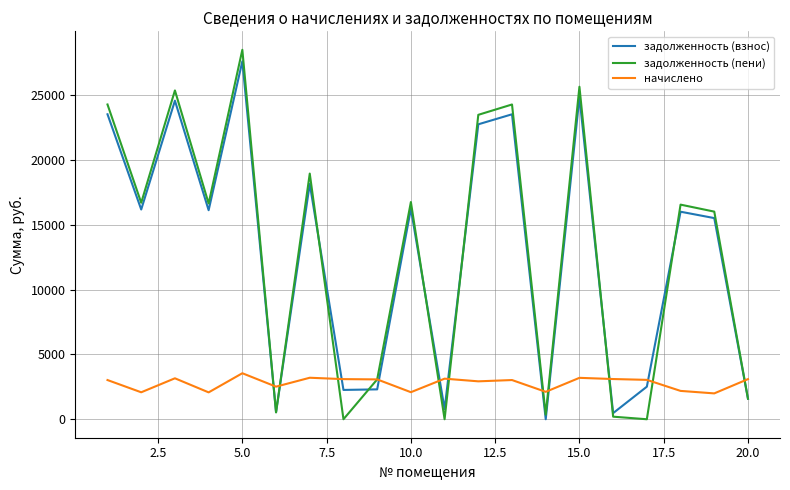

How many lines are shown in the chart?

3